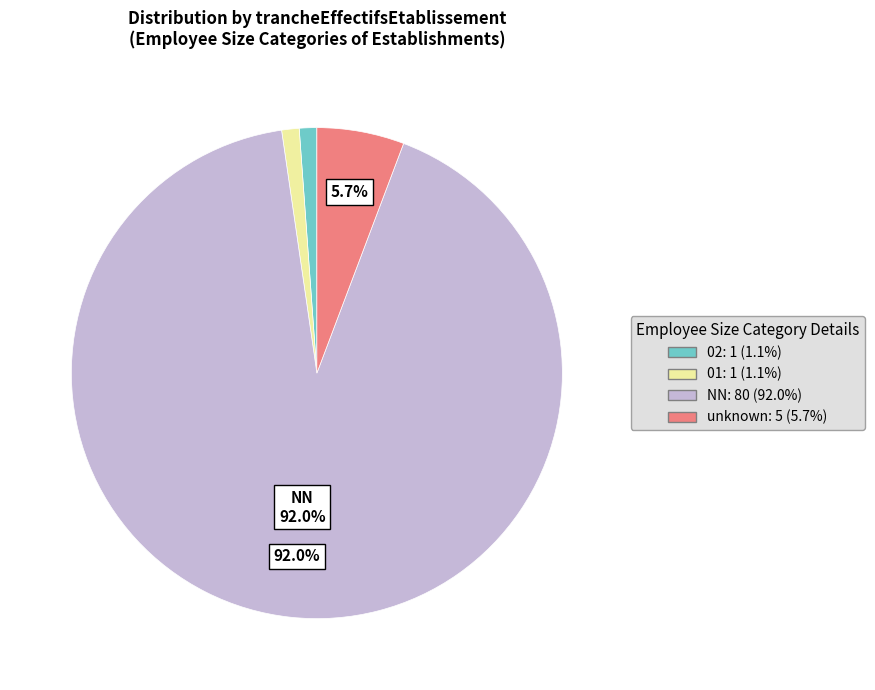

Combined, do NN: 80 (92.0%) and unknown: 5 (5.7%) account for over 50%?

Yes